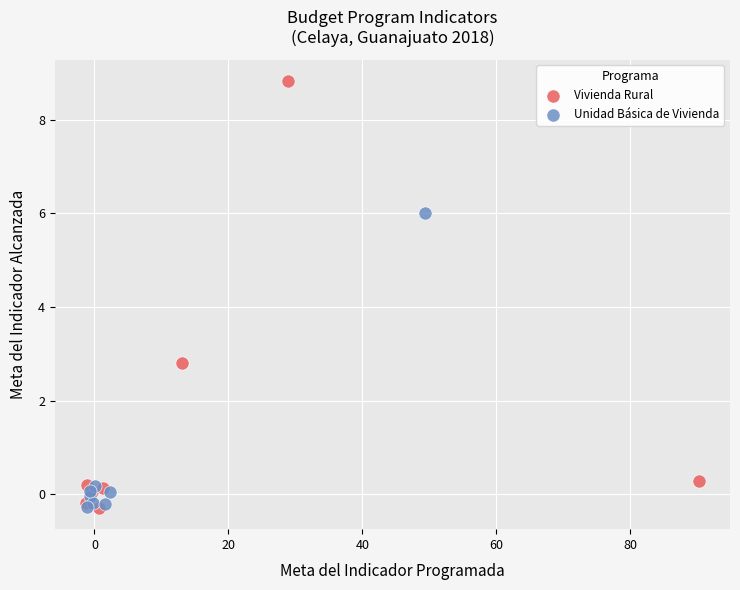

Which series has the widest spread of Y values?

Vivienda Rural